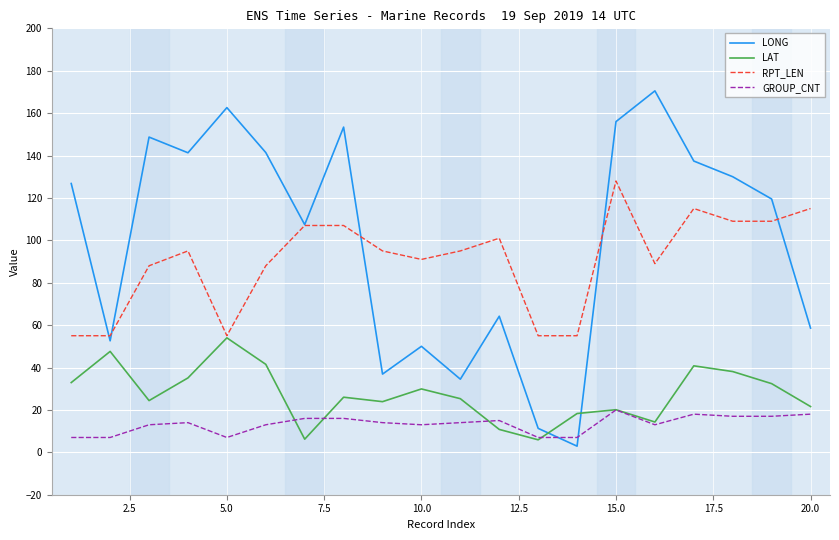

True or false: LAT and GROUP_CNT intersect in this chart.

True